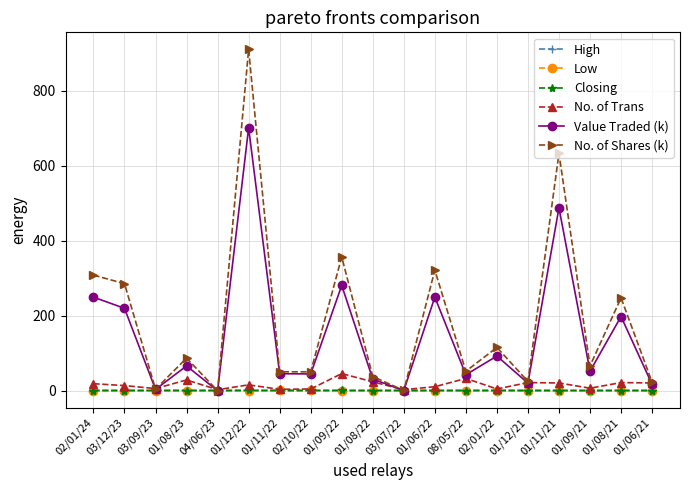

True or false: No. of Trans has more than 2 points higher than both neighbors.

True